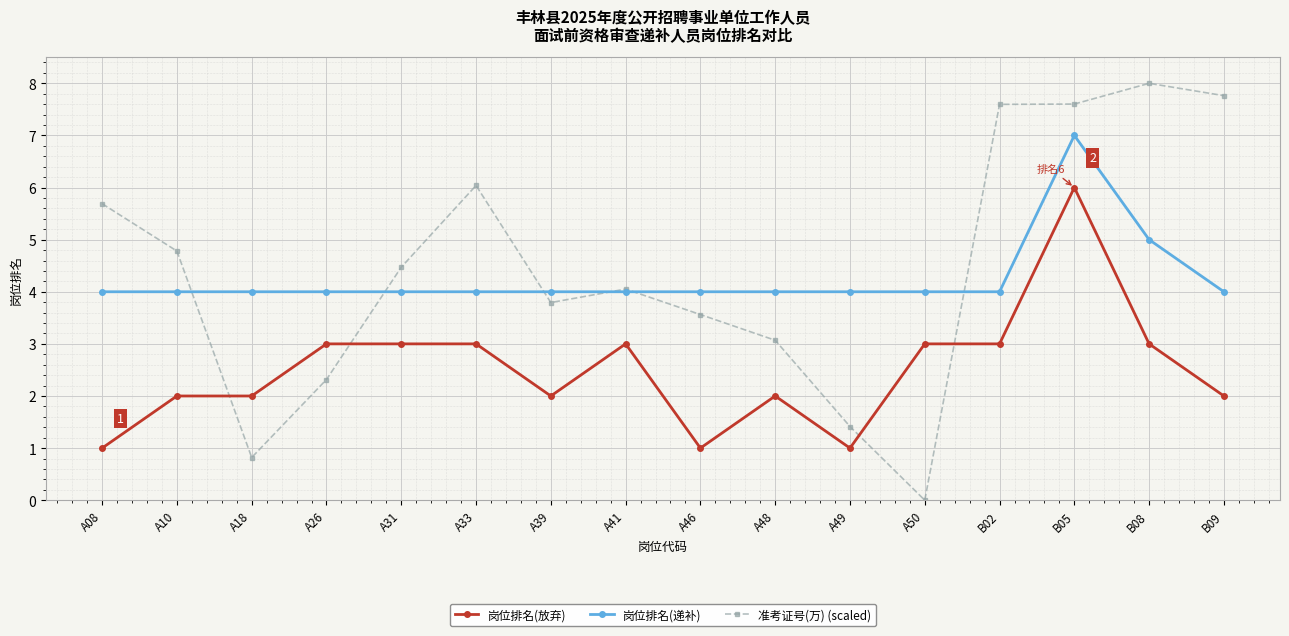

At A08, list the series in order from smallest to largest.

岗位排名(放弃), 岗位排名(递补), 准考证号(万) (scaled)